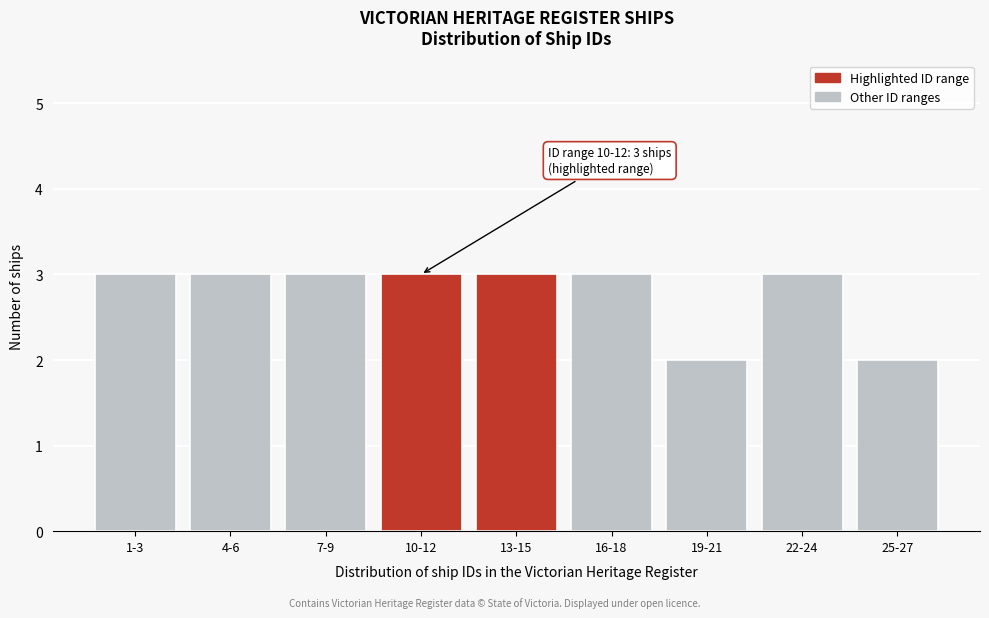

Reading right to left, extract all data points from this chart.

2	3	2	3	3	3	3	3	3